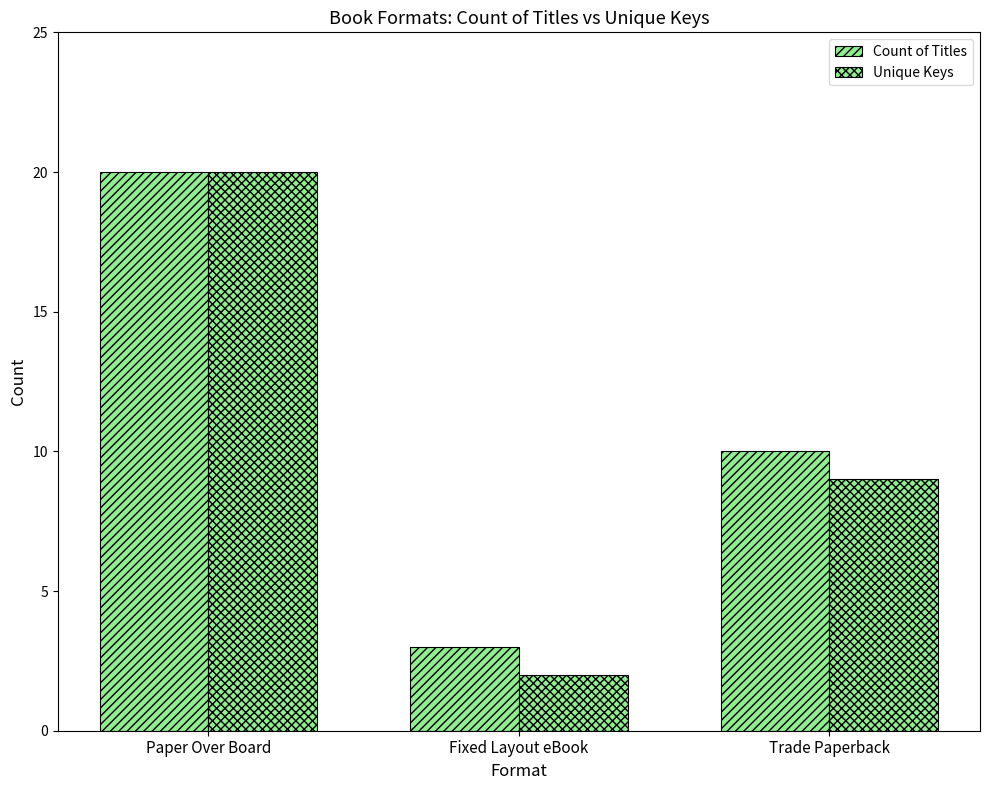

Does the chart contain stacked bars?

No